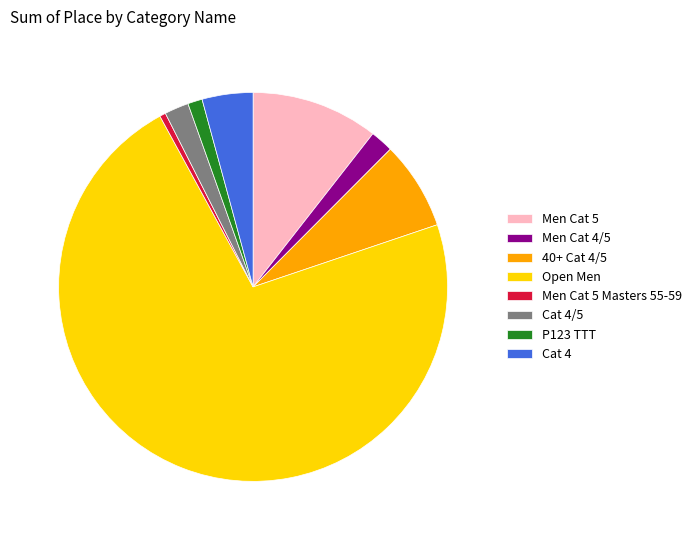

Do Cat 4 and Men Cat 4/5 together represent more than half of the pie?

No